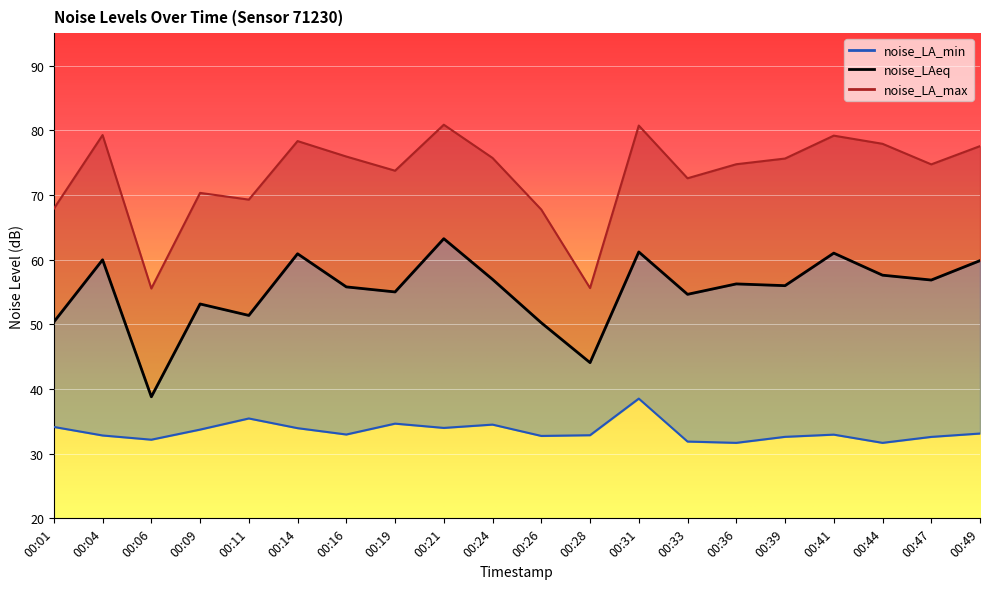

List the labels in order of noise_LAeq value, largest first.

00:21, 00:31, 00:41, 00:14, 00:04, 00:49, 00:44, 00:24, 00:47, 00:36, 00:39, 00:16, 00:19, 00:33, 00:09, 00:11, 00:01, 00:26, 00:28, 00:06